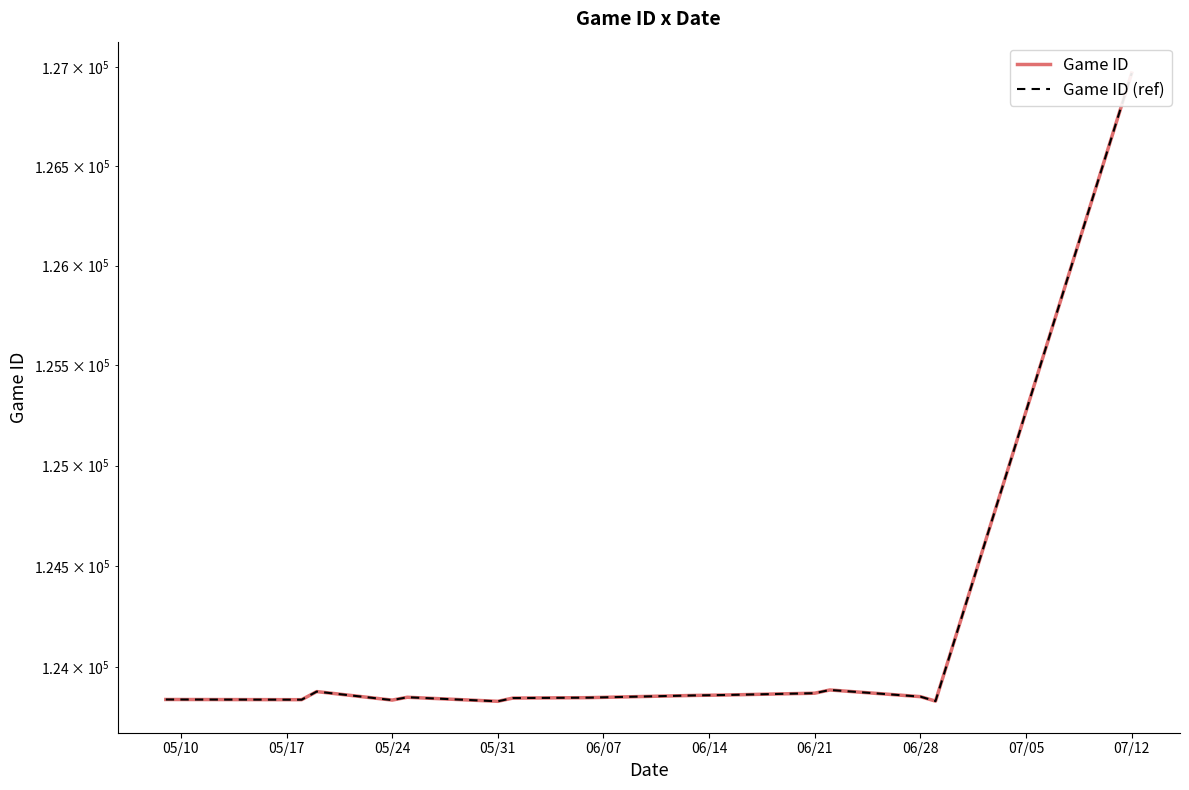

What are all the series names shown in the legend?

Game ID, Game ID (ref)